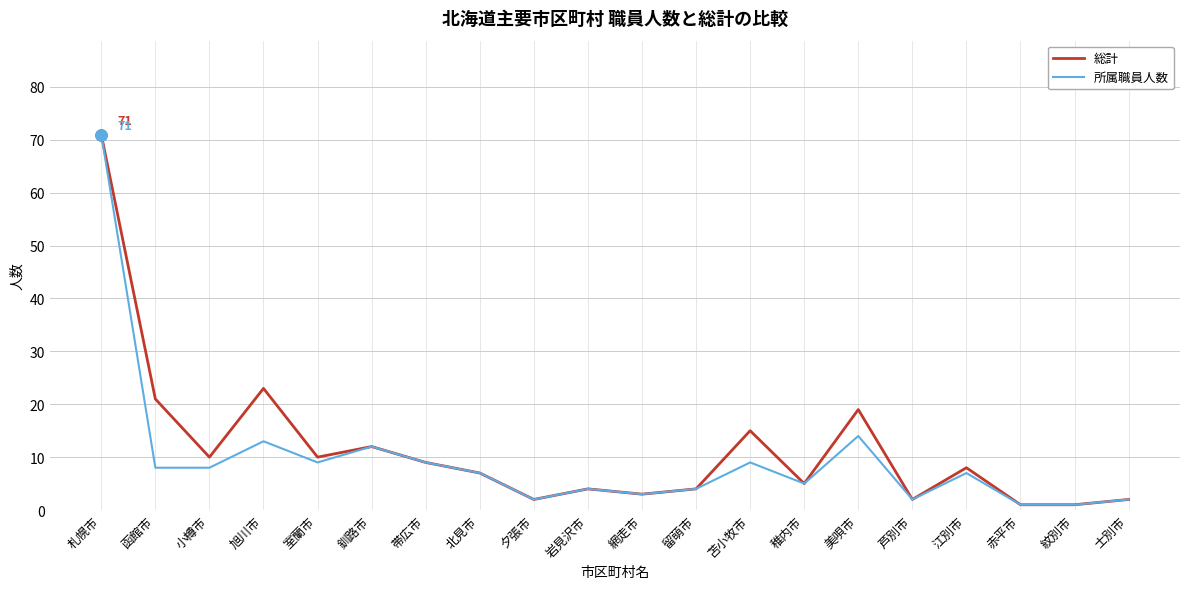

What is the spread (max minus min) of values at 苫小牧市?

6